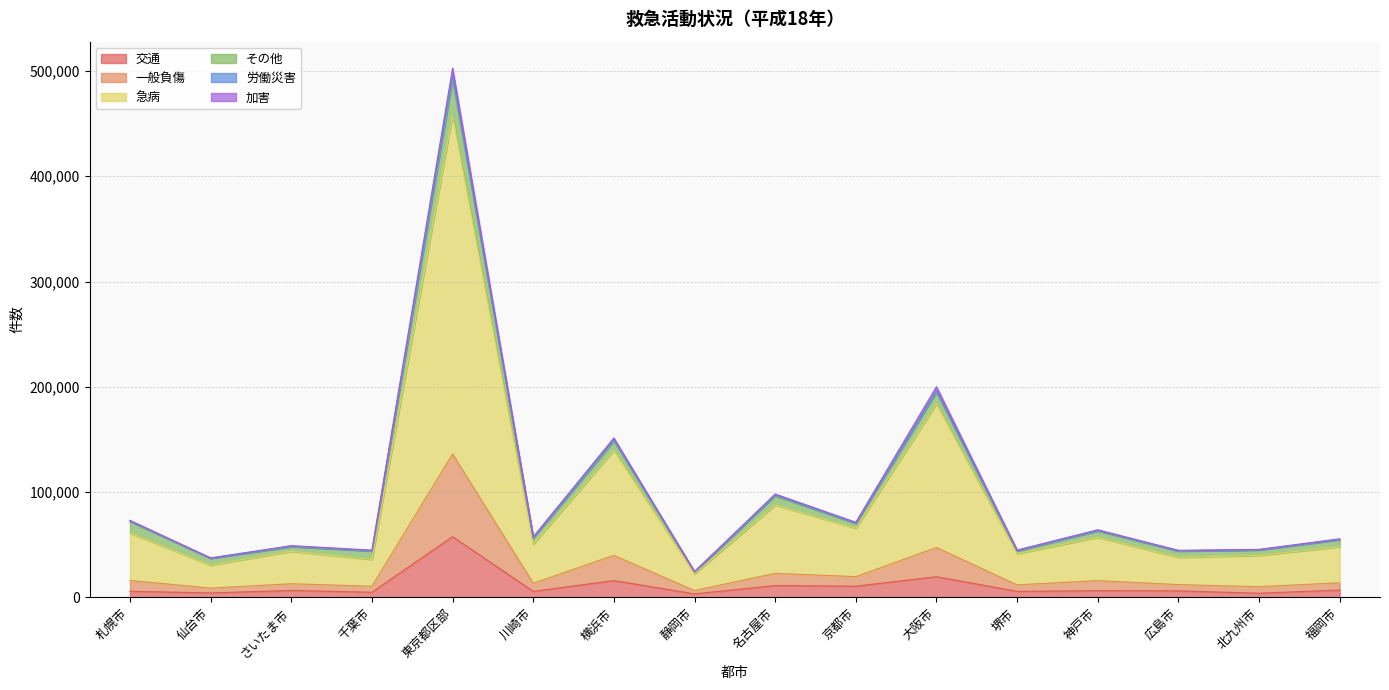

True or false: 交通 has more than 1 interior local peaks.

True